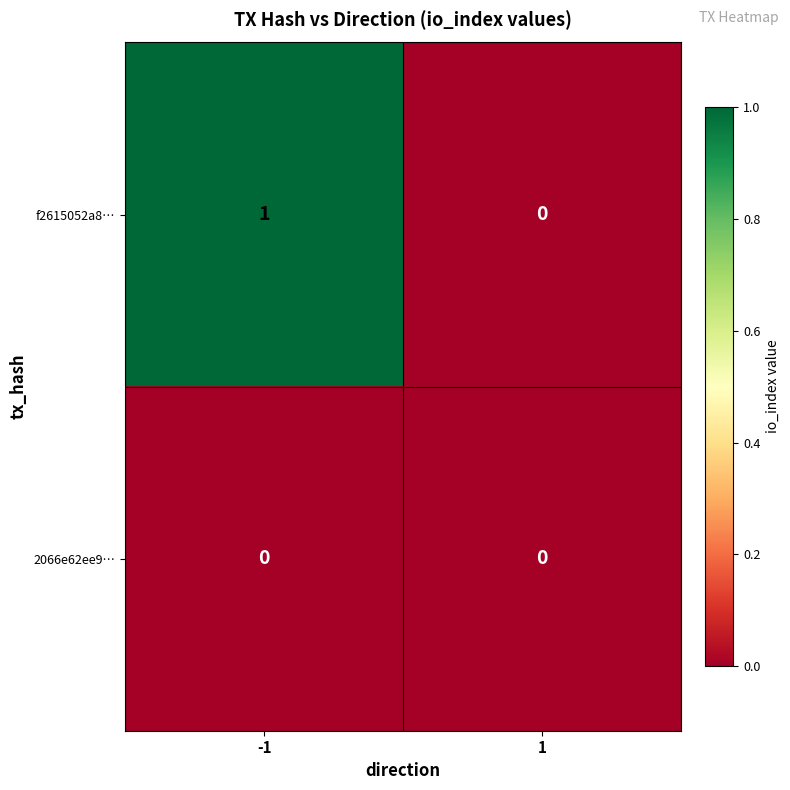

List the series in order of their peak value, highest first.

f2615052a8…, 2066e62ee9…